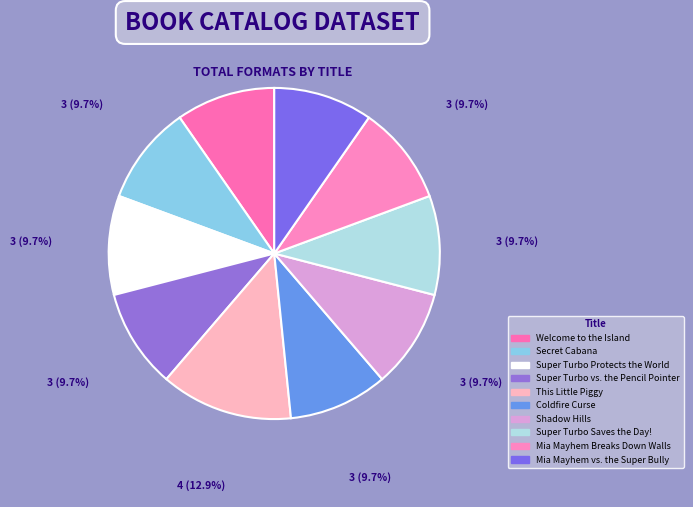

The Mia Mayhem vs. the Super Bully slice represents 10% of the pie. True or false?

True